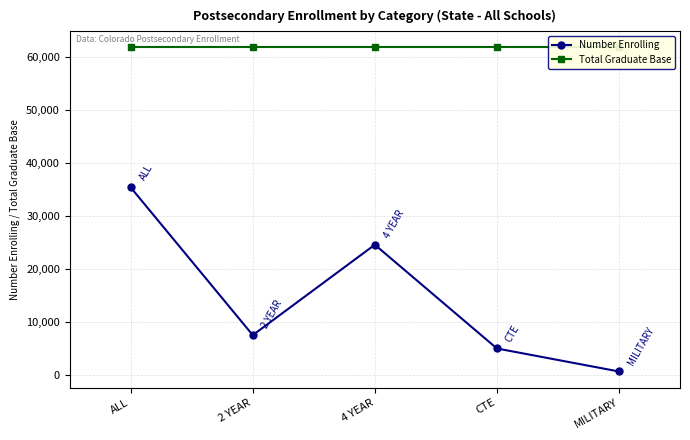

How many lines are shown in the chart?

2